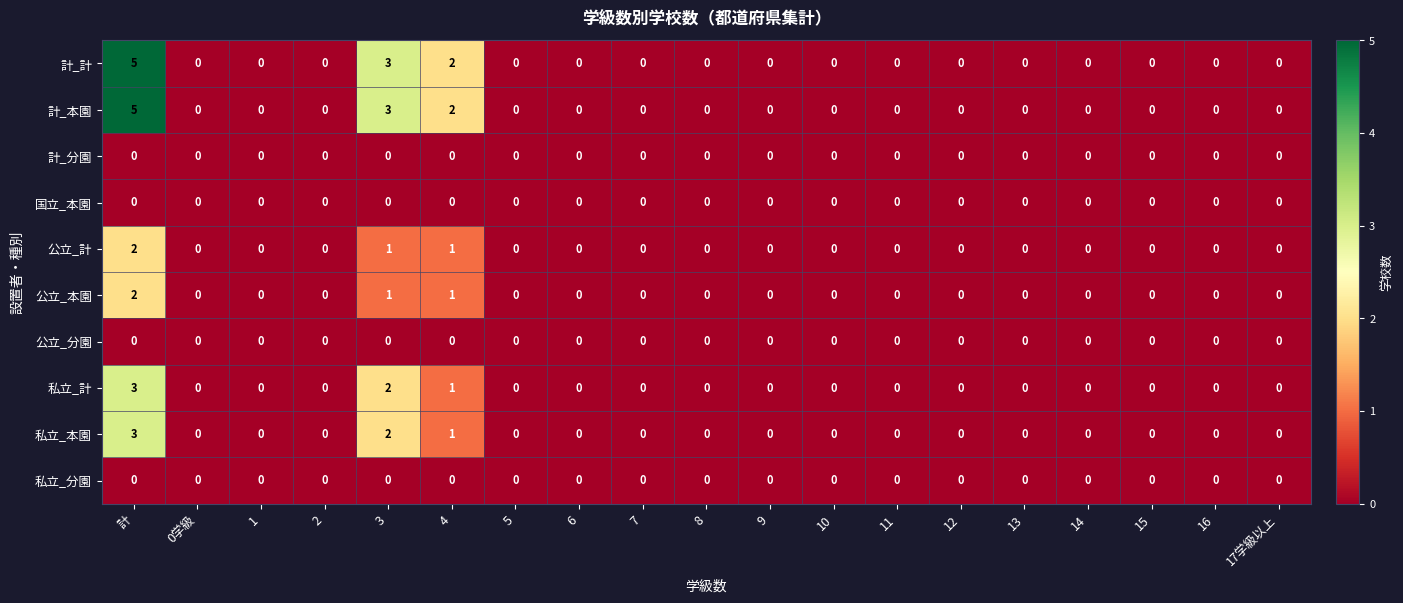

What is the total value across all series at 4?

8